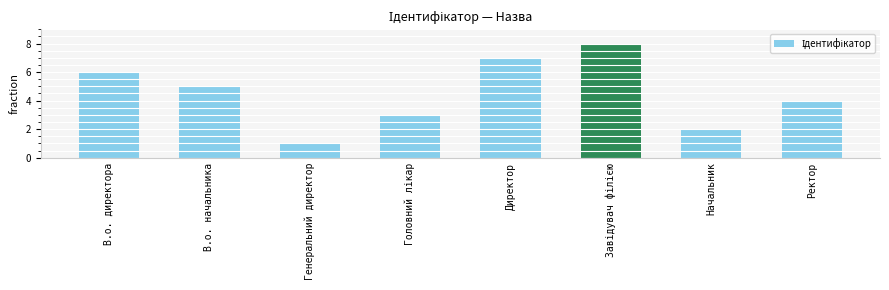

What is the maximum value shown in the chart?

8